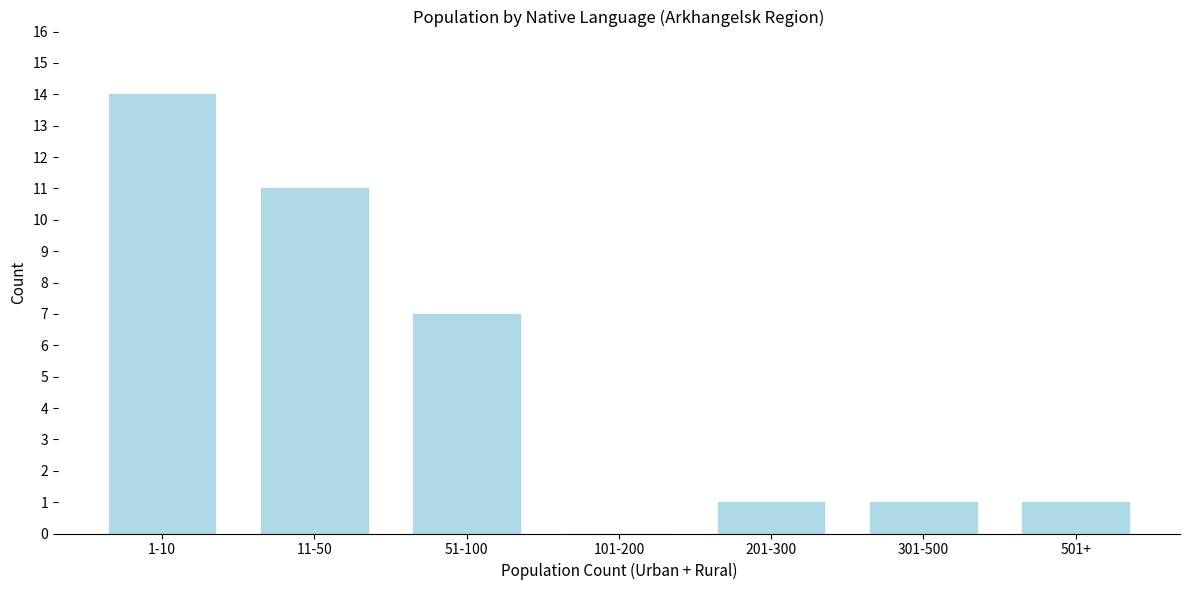

Reading right to left, extract all data points from this chart.

501+=1	301-500=1	201-300=1	101-200=0	51-100=7	11-50=11	1-10=14